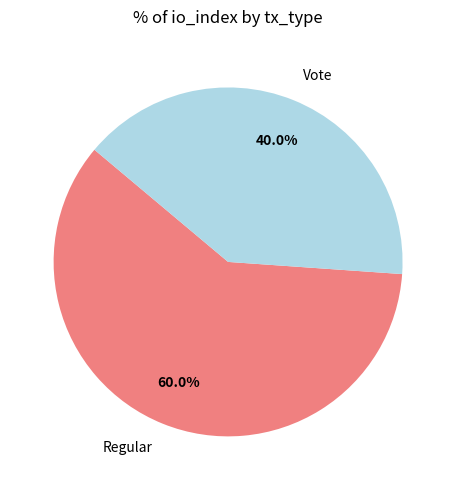

To the nearest percent, what is the difference between the largest and smallest slice percentages?

20%